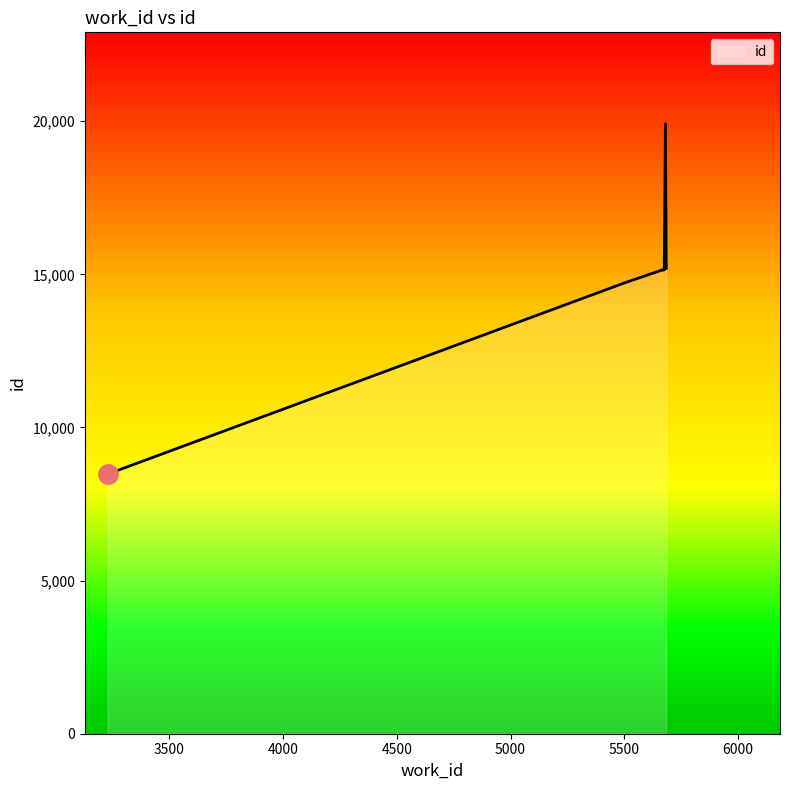

List the labels in order of value, largest first.

5681, 5685, 5676, 5663, 5673, 5663, 5500, 3228